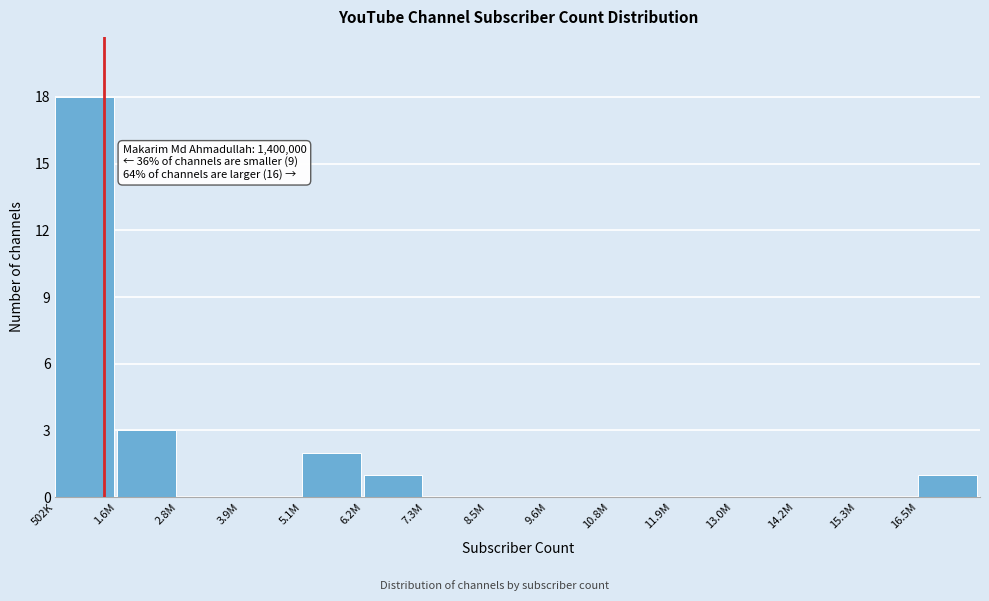

Reading right to left, extract all data points from this chart.

16.5M=1	15.3M=0	14.2M=0	13.0M=0	11.9M=0	10.8M=0	9.6M=0	8.5M=0	7.3M=0	6.2M=1	5.1M=2	3.9M=0	2.8M=0	1.6M=3	502K=18